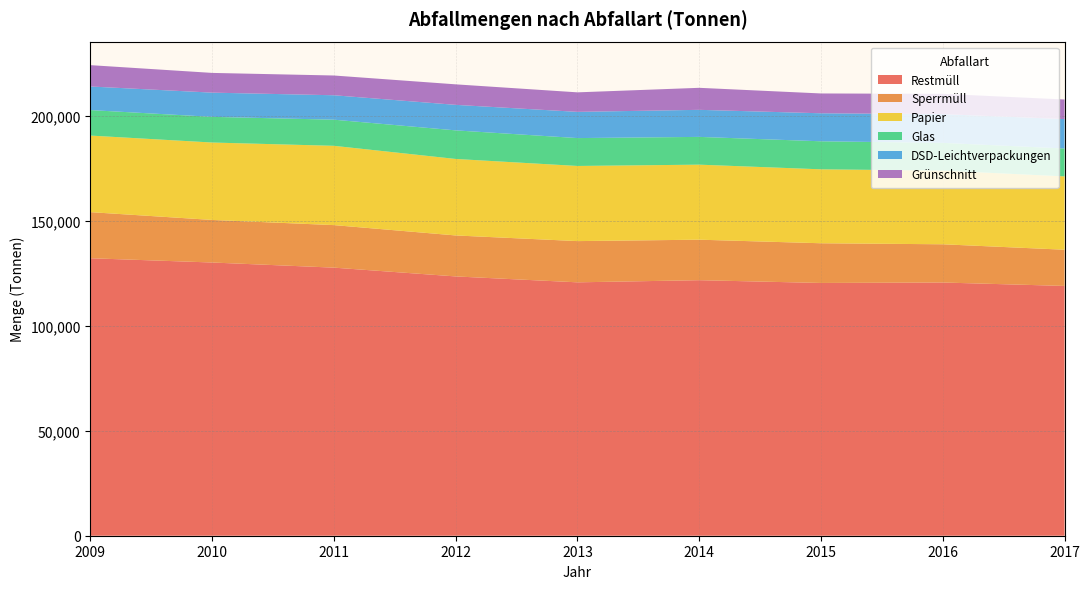

Reading right to left, what are all the values shown in this chart?

Restmüll: 119051	120686	120470	121791	120769	123583	127769	130218	132250
Sperrmüll: 17259	18221	18924	19303	19652	19532	20274	20287	21972
Papier: 34956	35114	35238	35761	35814	36458	37791	36899	36495
Glas: 13298	13221	13360	13233	13288	13623	12452	12235	12145
DSD-Leichtverpackungen: 14009	13690	13349	12897	12493	12161	11647	11541	11251
Grünschnitt: 9336	9674	9447	10492	9302	9776	9413	9403	10169